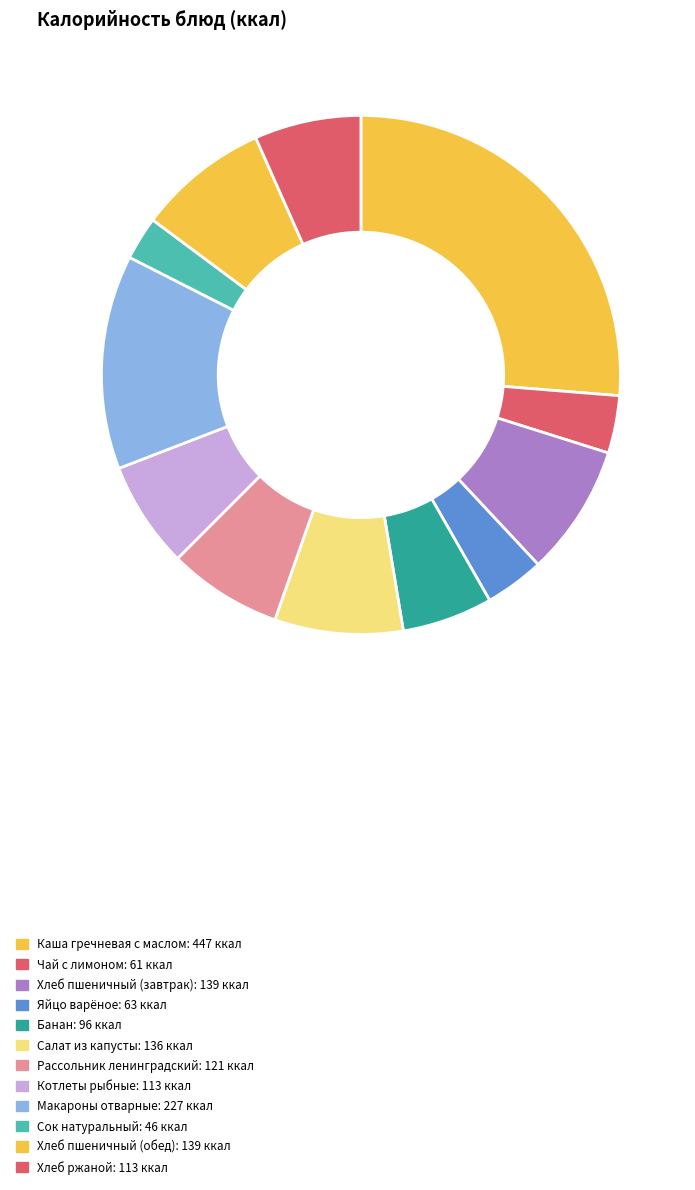

What percentage is the Котлеты рыбные slice, to the nearest percent?

7%